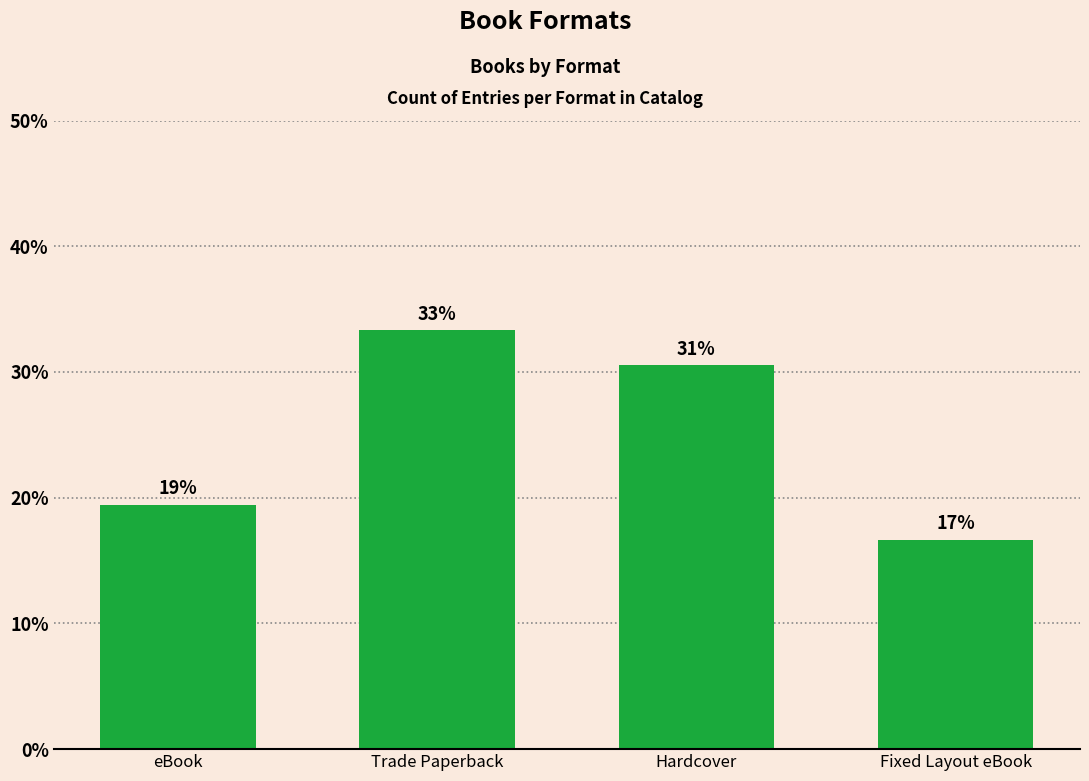

Are the bars horizontal?

No